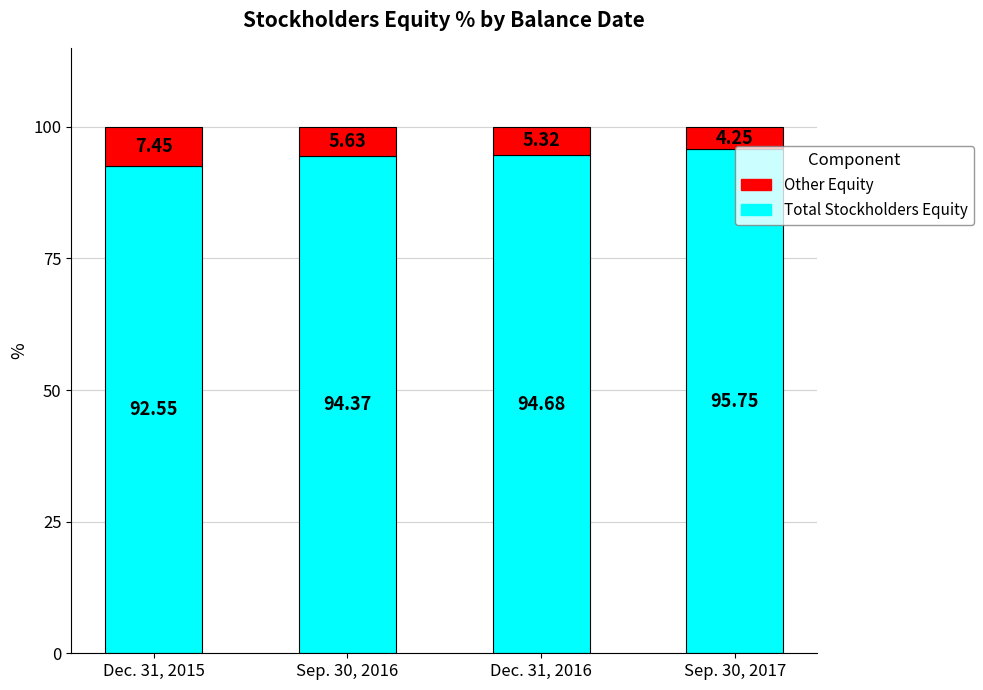

What is the total value across all series at Dec. 31, 2016?

100.0